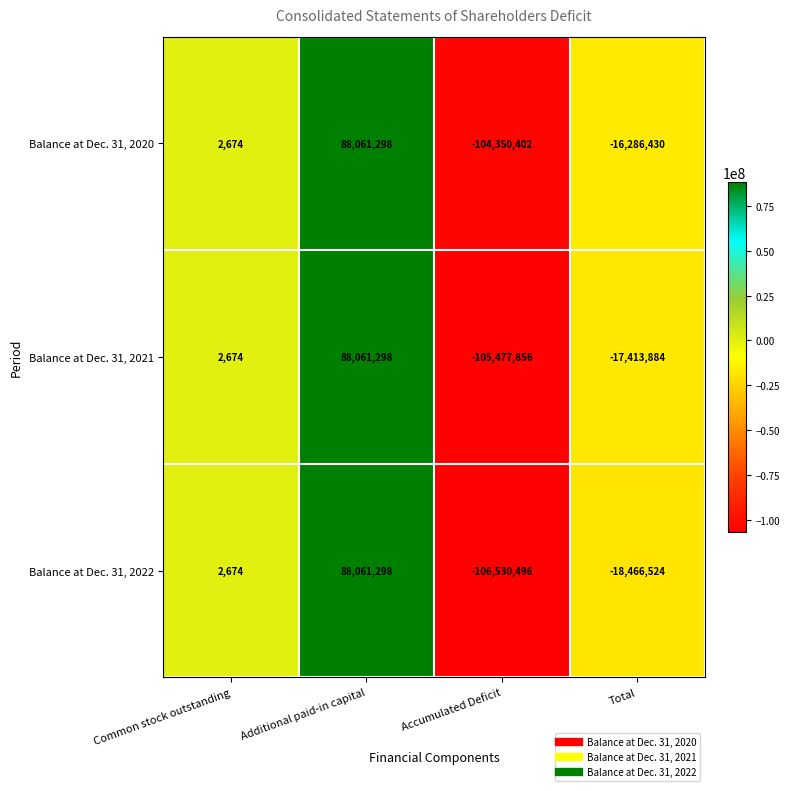

What is the average value of the Balance at Dec. 31, 2020 series?

-8143215